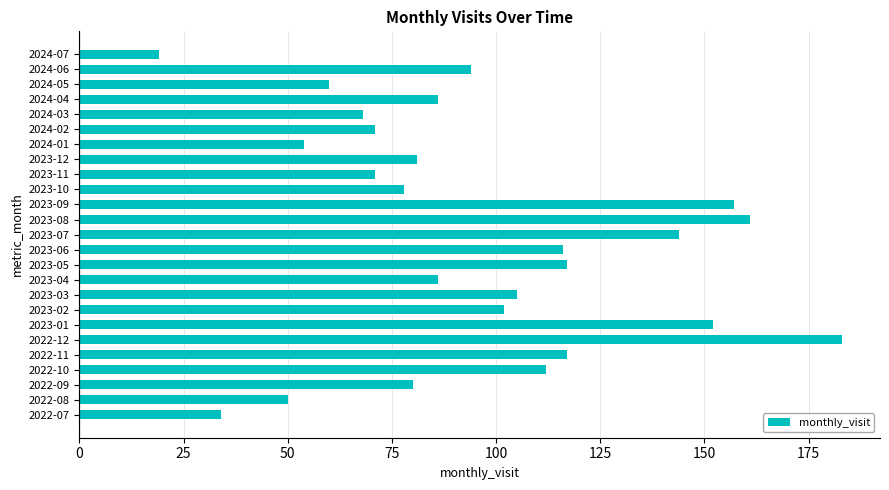

What is the ratio of the value at 2022-09 to the value at 2023-09?

0.5